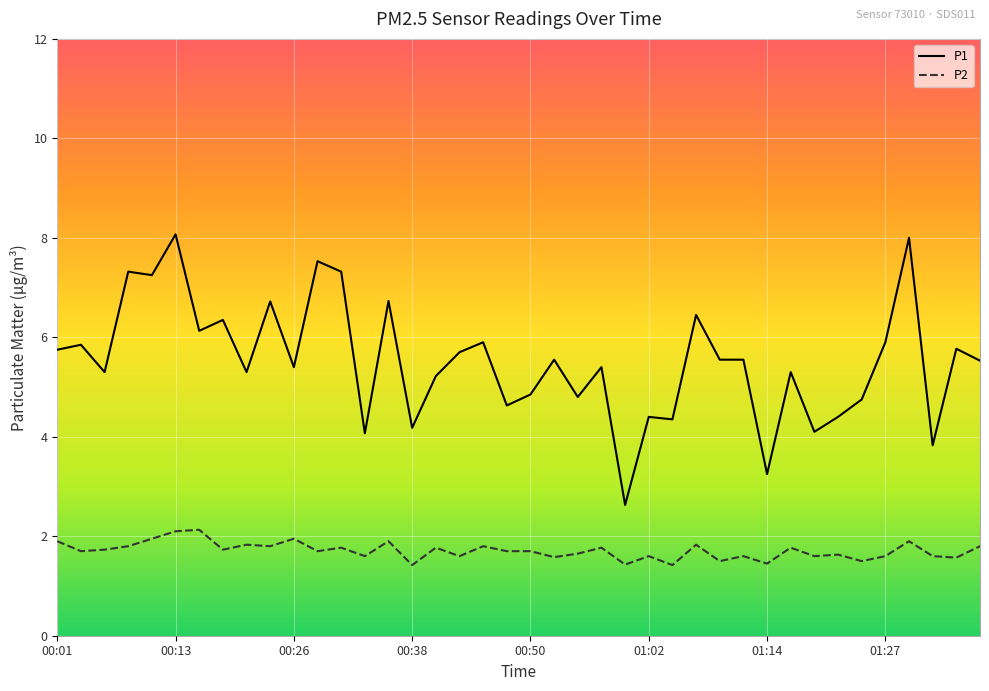

Which series has the largest total across all categories?

P1